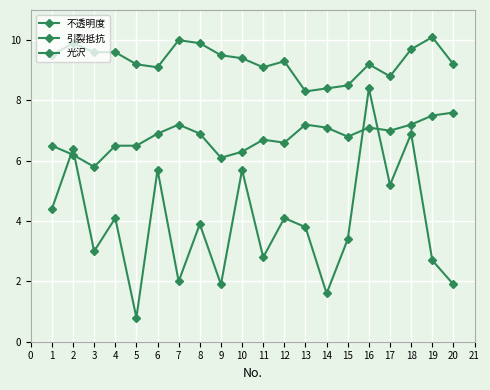

What is the value of the 不透明度 point at the 10th from the left?

5.7